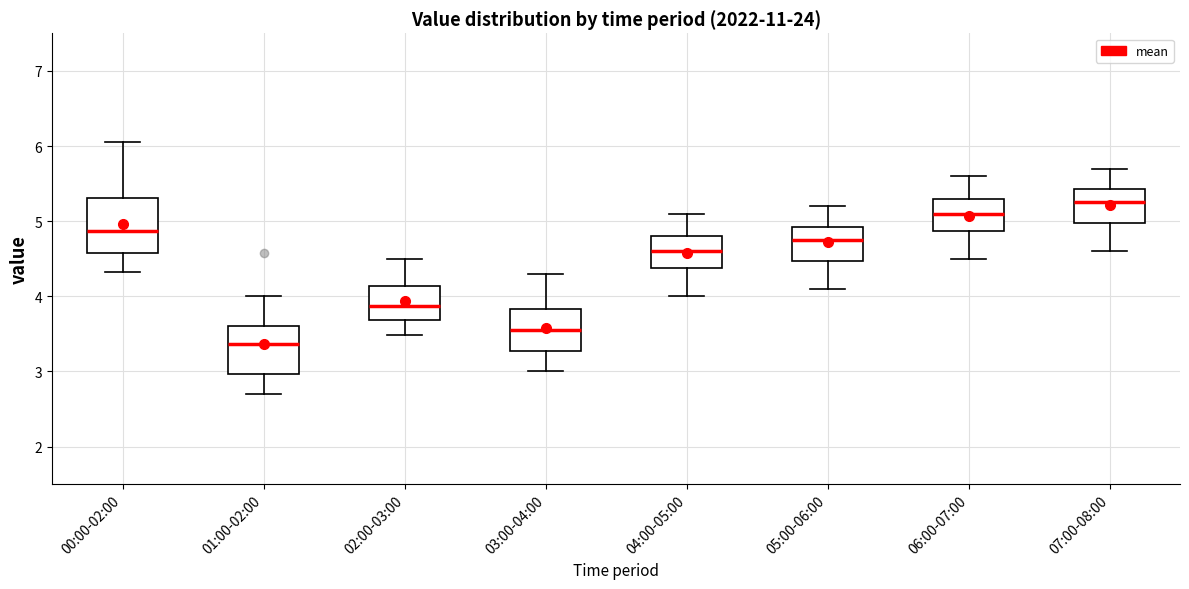

Which box has the highest median line?

07:00-08:00